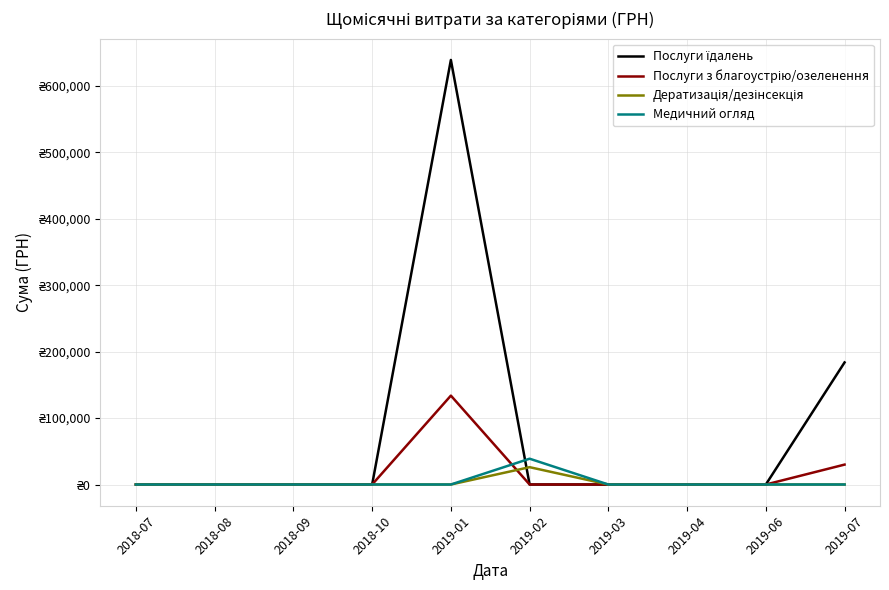

Is this an area chart (filled region under the line)?

No